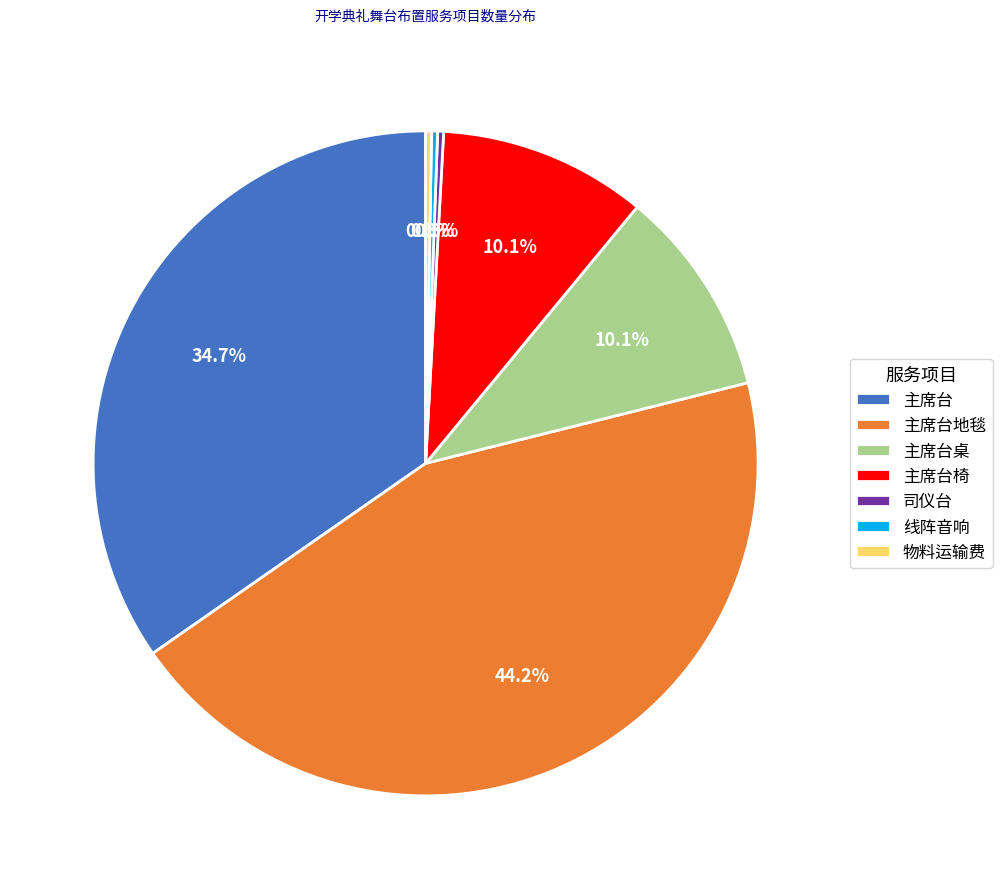

How many segments does this pie chart have?

7